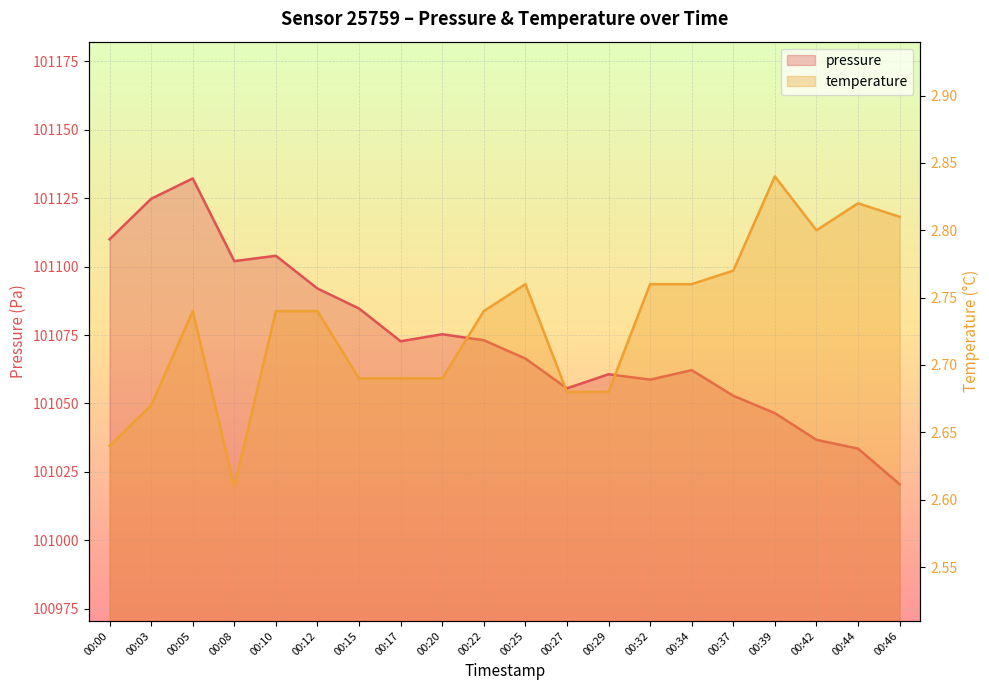

List the series in order of their overall mean, lowest first.

temperature, pressure